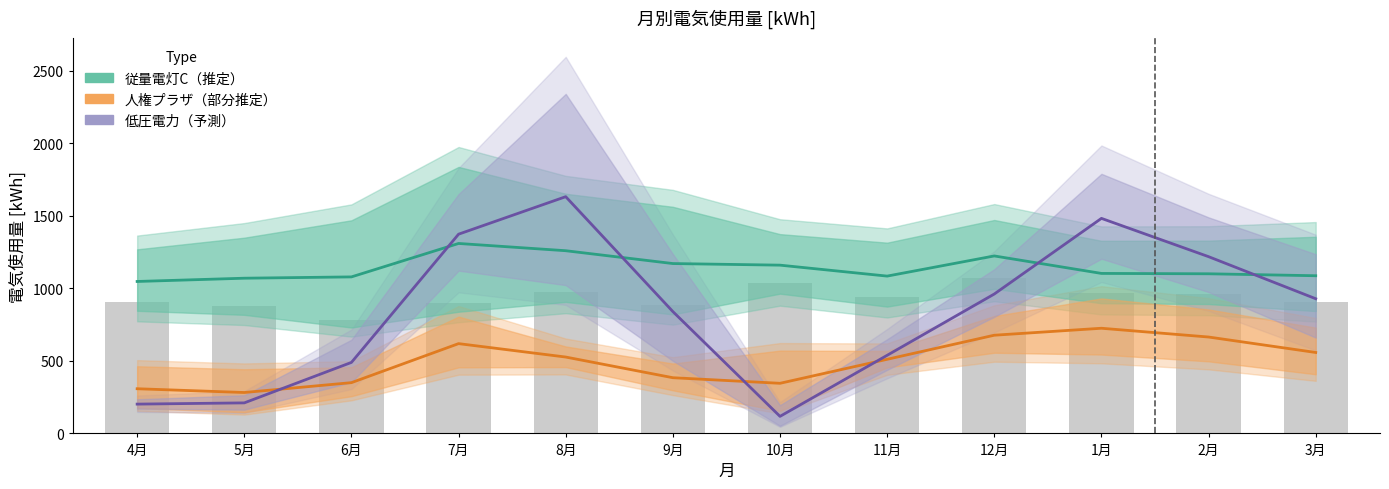

Between 6月 and 7月, which series saw the biggest shift?

低圧電力（予測）